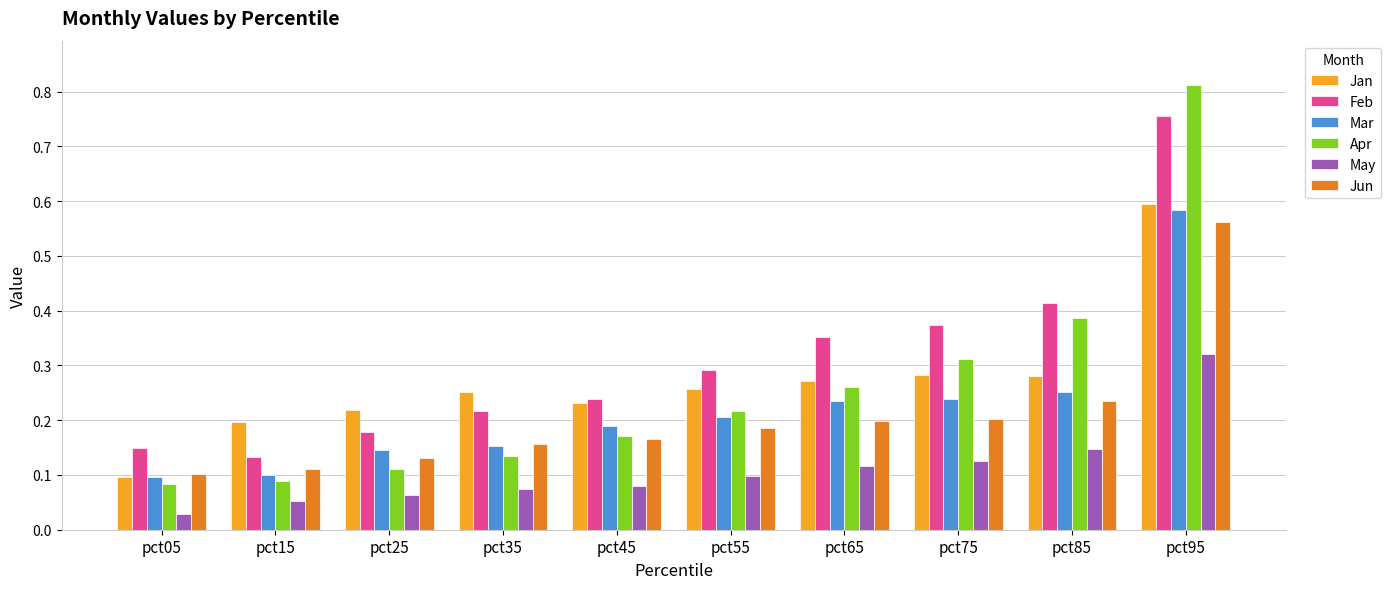

Count the Mar values in the range 0 to 1.

10